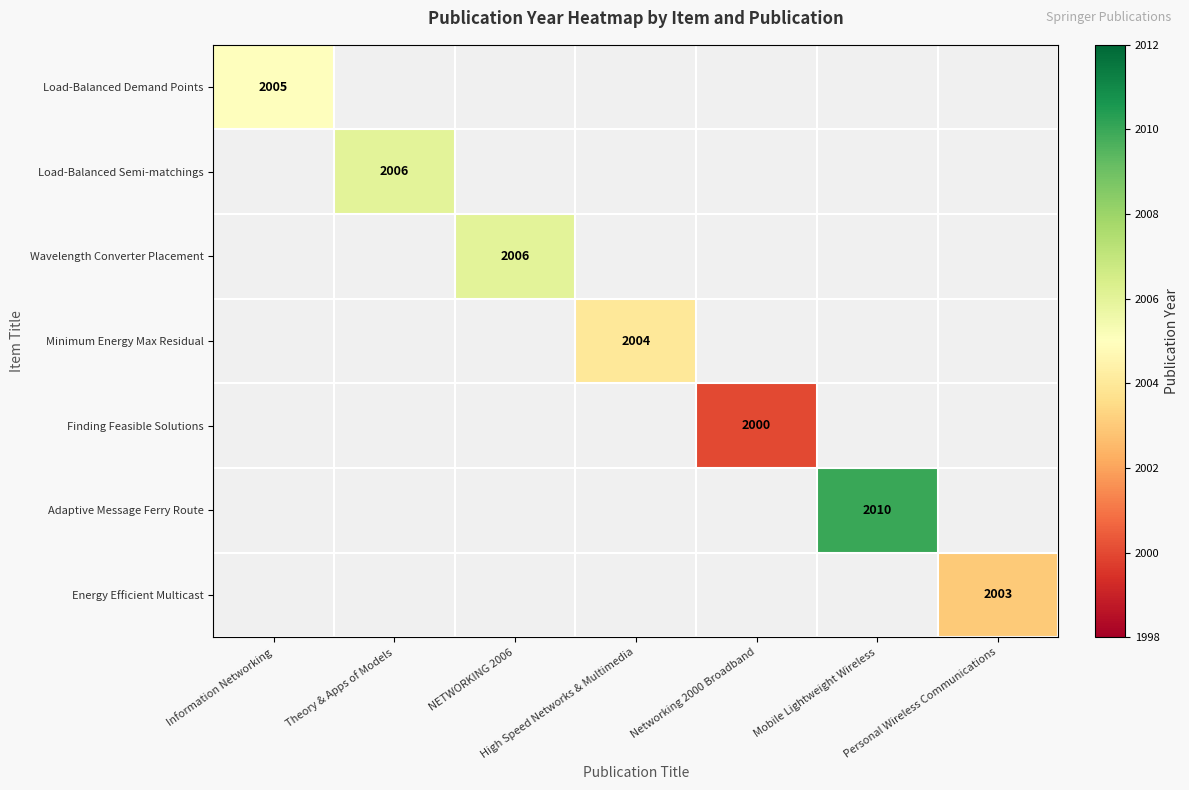

Is it true that Energy Efficient Multicast equals 3316 at Personal Wireless Communications?

False